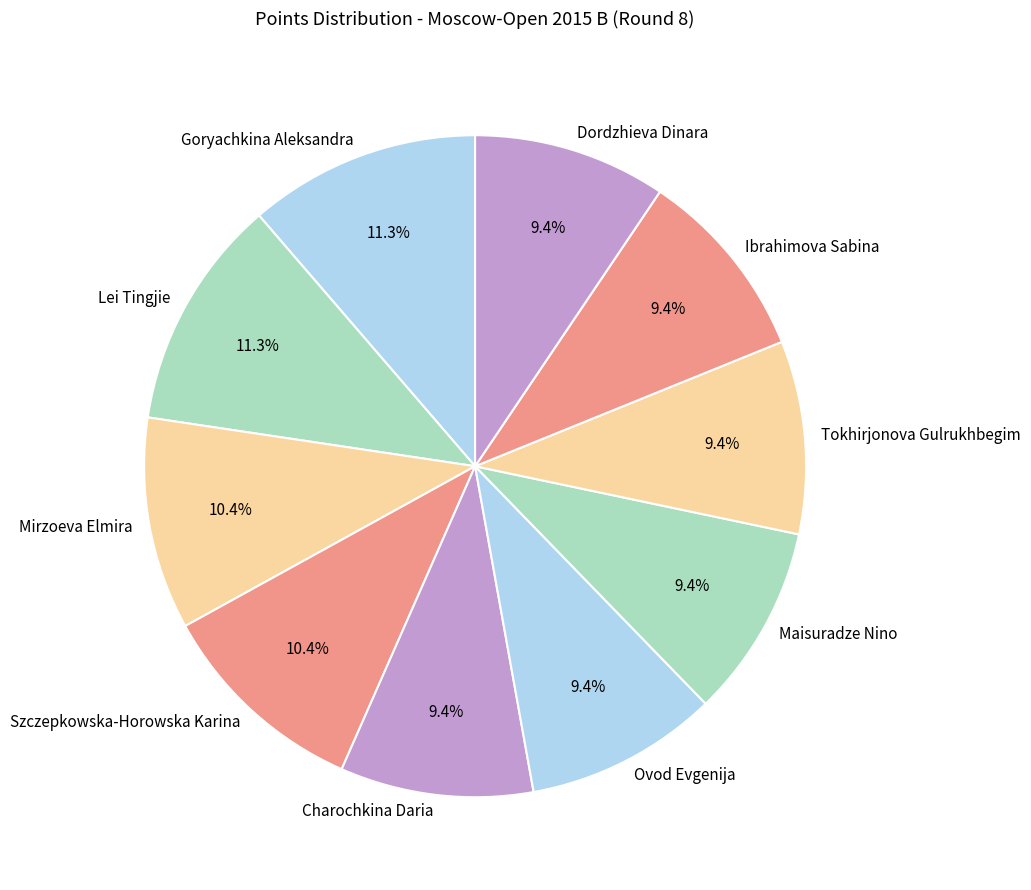

Is Szczepkowska-Horowska Karina the majority of the pie?

No